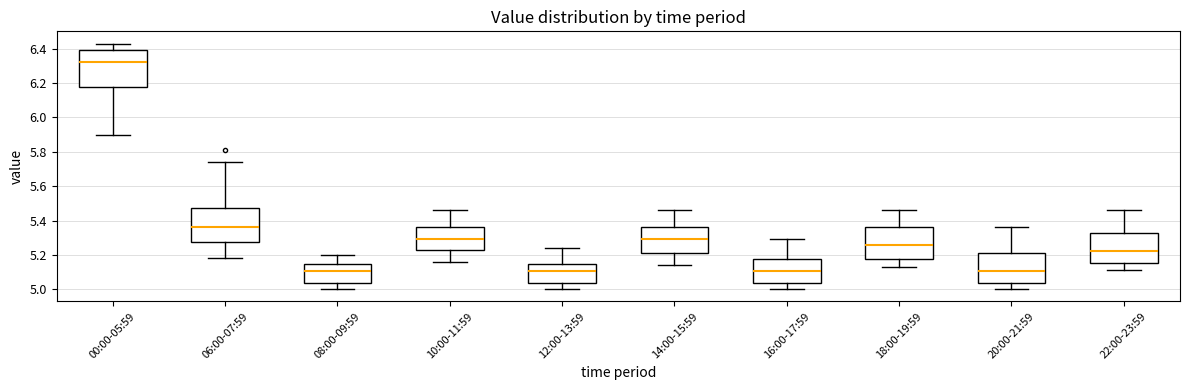

Reading left to right, read every box against the y-axis: the position of its median line, the range the box covers, and the ends of its whiskers. The values are not printed on the chart, so give them approximately, as read against the axis.

00:00-05:59: median 6.32, box 6.18 to 6.40, whiskers 5.90 to 6.44
06:00-07:59: median 5.36, box 5.28 to 5.48, whiskers 5.18 to 5.74
08:00-09:59: median 5.10, box 5.04 to 5.14, whiskers 5.00 to 5.20
10:00-11:59: median 5.30, box 5.22 to 5.36, whiskers 5.16 to 5.46
12:00-13:59: median 5.10, box 5.04 to 5.14, whiskers 5.00 to 5.24
14:00-15:59: median 5.30, box 5.22 to 5.36, whiskers 5.14 to 5.46
16:00-17:59: median 5.10, box 5.04 to 5.18, whiskers 5.00 to 5.30
18:00-19:59: median 5.26, box 5.18 to 5.36, whiskers 5.14 to 5.46
20:00-21:59: median 5.10, box 5.04 to 5.22, whiskers 5.00 to 5.36
22:00-23:59: median 5.22, box 5.16 to 5.32, whiskers 5.12 to 5.46